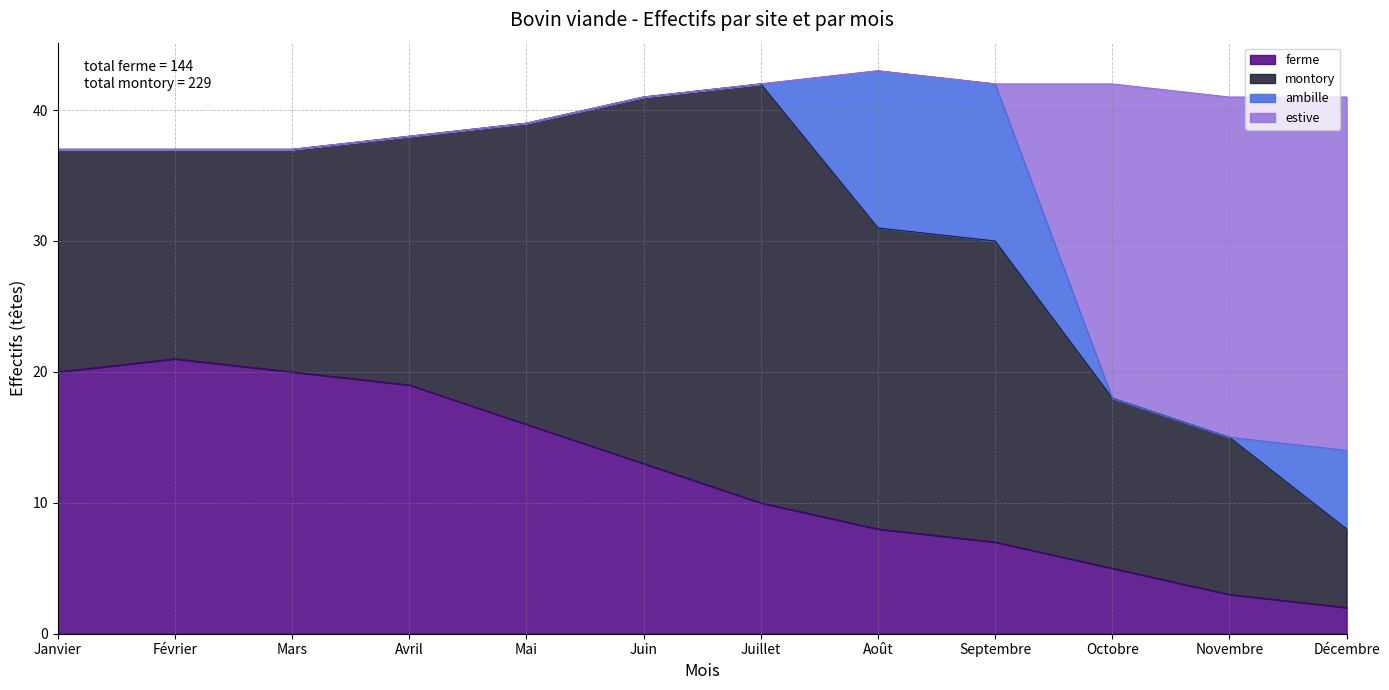

What is the total value across all series at Décembre?

41